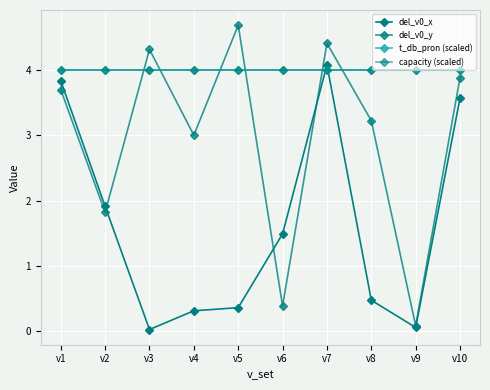

Does the chart have visible grid lines?

Yes